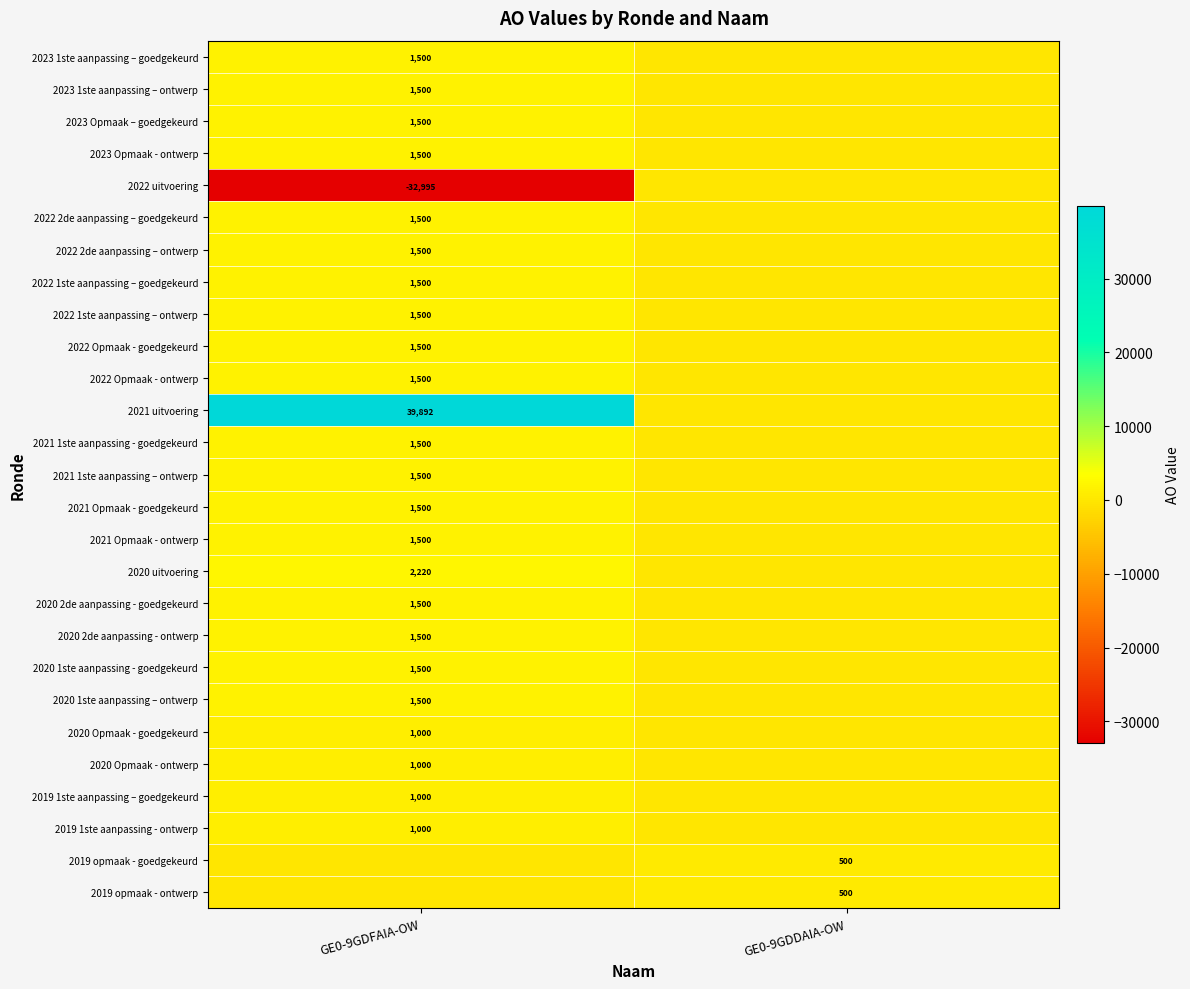

Is it true that 2019 1ste aanpassing – goedgekeurd equals 1000 at GE0-9GDFAIA-OW?

True